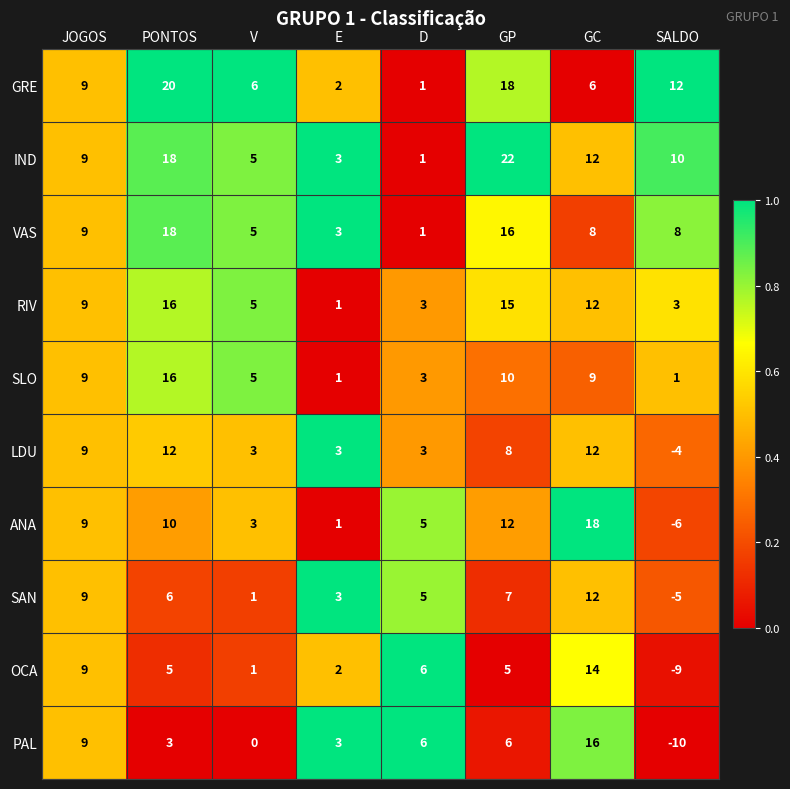

Which series has the largest total across all categories?

IND